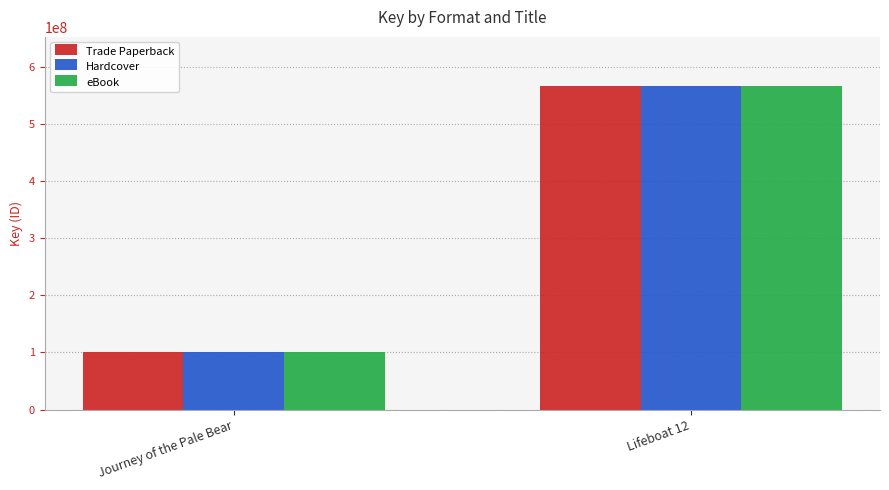

How many bars are there in total?

6